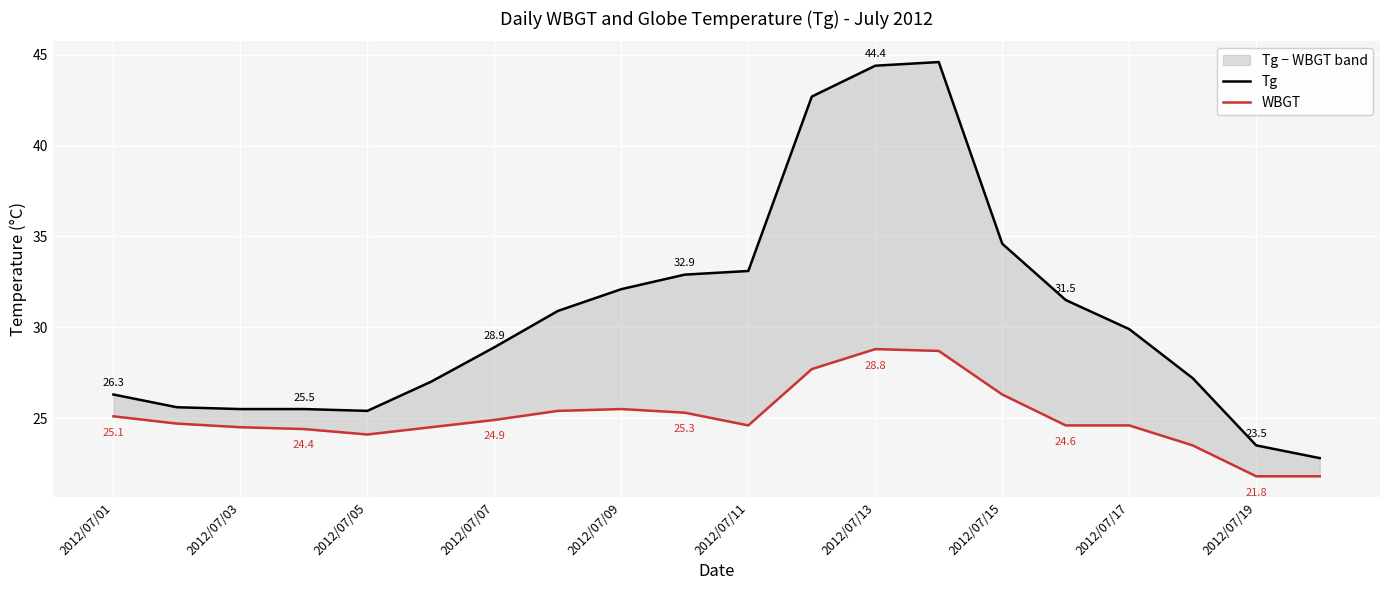

What is the difference between the highest and lowest values at 2012/07/13?

15.6